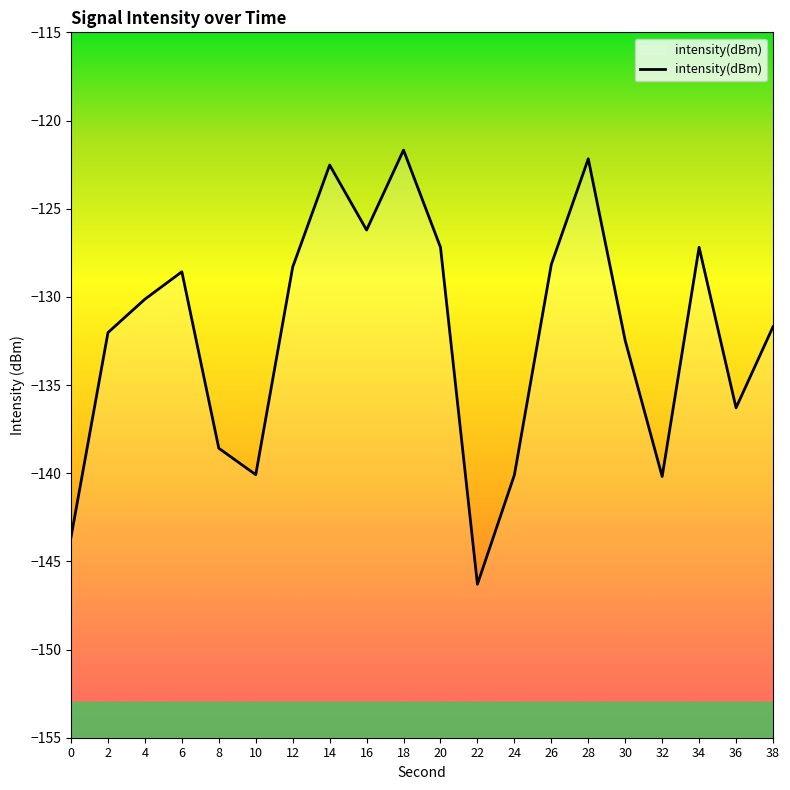

The chart shows a value of -140.1 at 24. True or false?

True